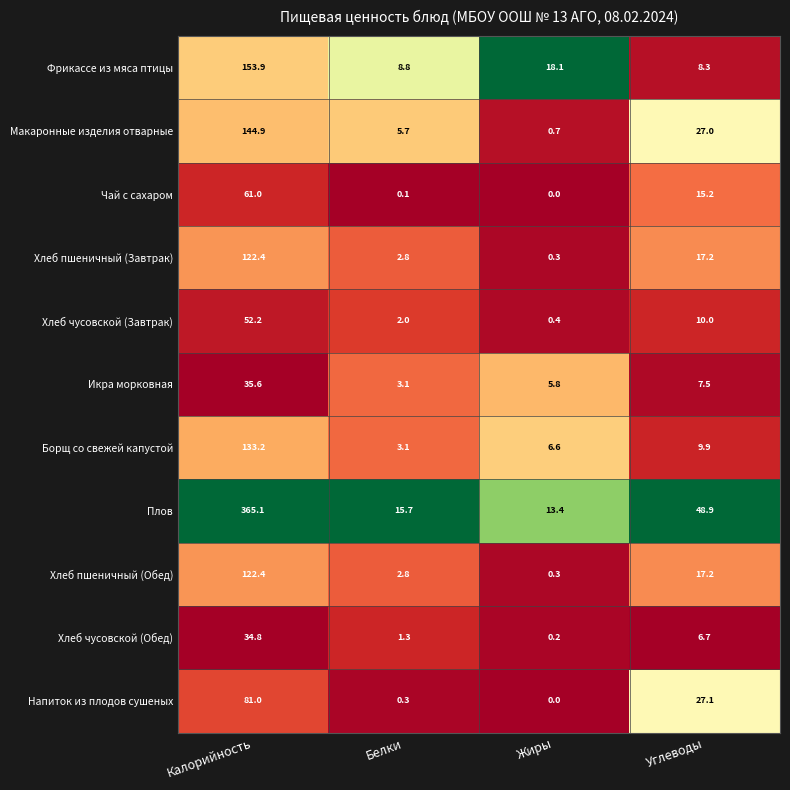

At how many categories does at least one series exceed 0?

4